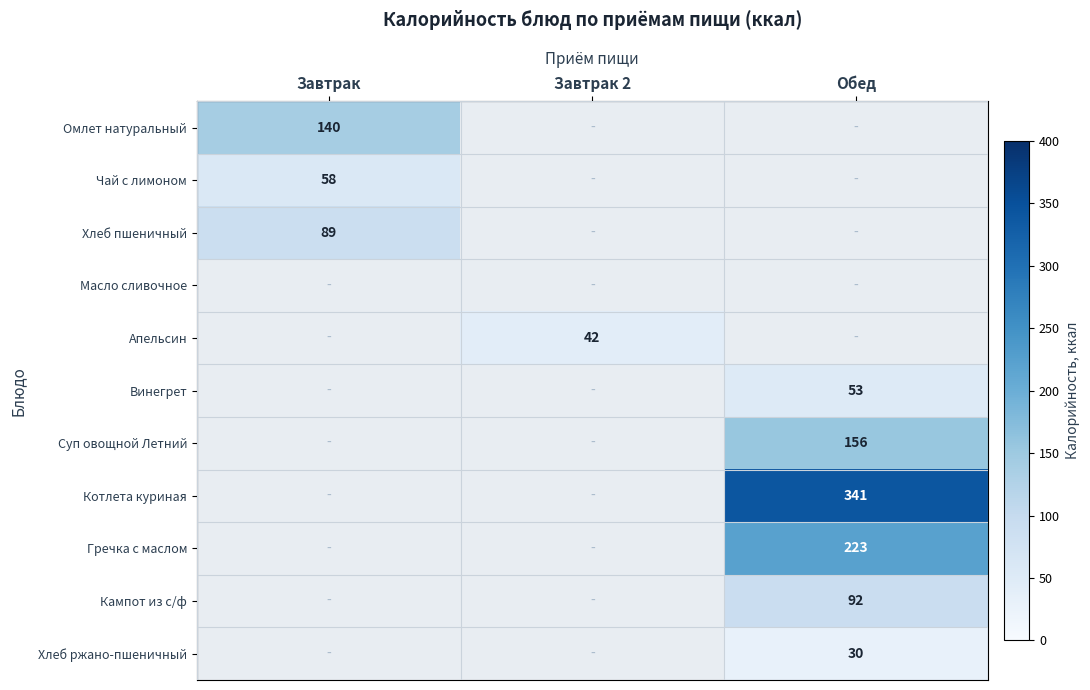

The value of Апельсин at Завтрак 2 is 63. True or false?

False